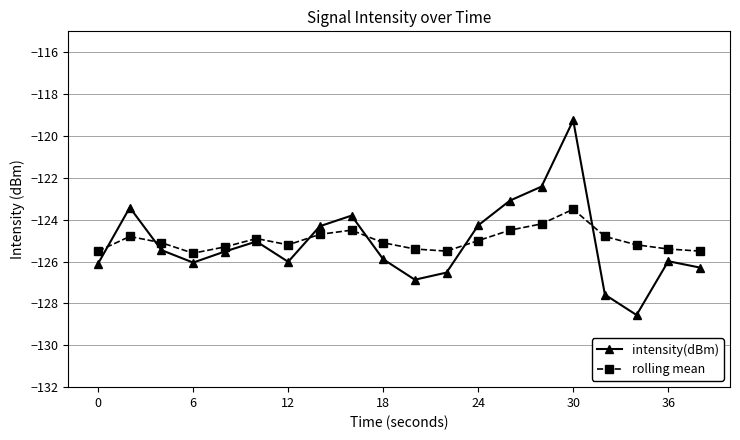

What is the value of the intensity(dBm) point at the 5th from the left?

-125.5